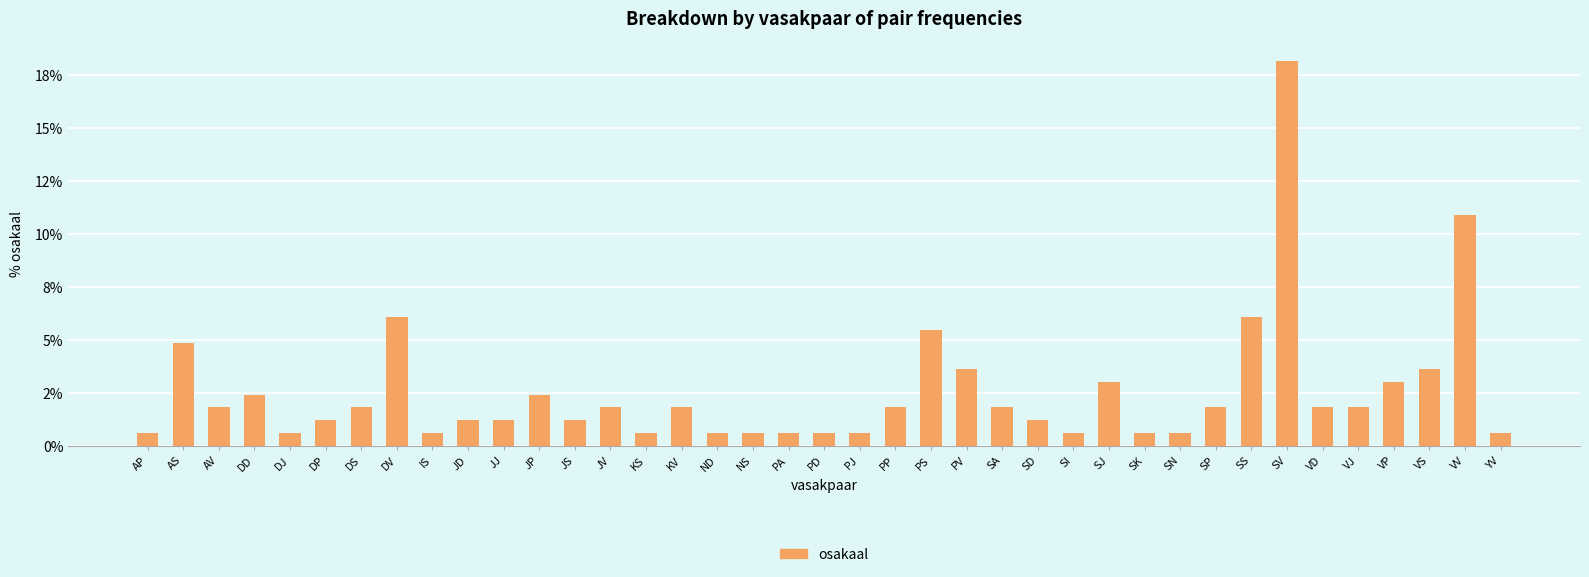

Rank the categories by value from highest to lowest.

SV, VV, DV, SS, PS, AS, PV, VS, SJ, VP, DD, JP, AV, DS, JV, KV, PP, SA, SP, VD, VJ, DP, JD, JJ, JS, SD, AP, DJ, IS, KS, ND, NS, PA, PD, PJ, SI, SK, SN, YV